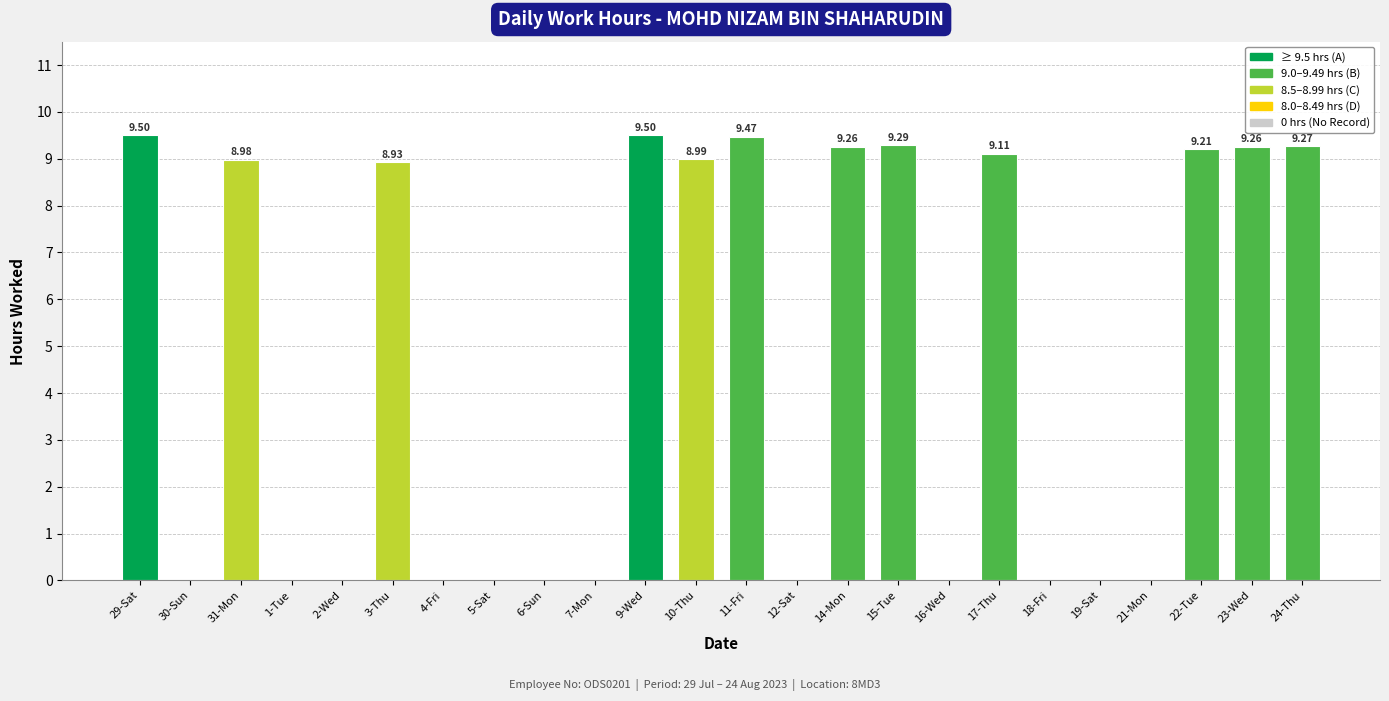

What is the sum of the values at 22-Tue and 4-Fri?

9.2